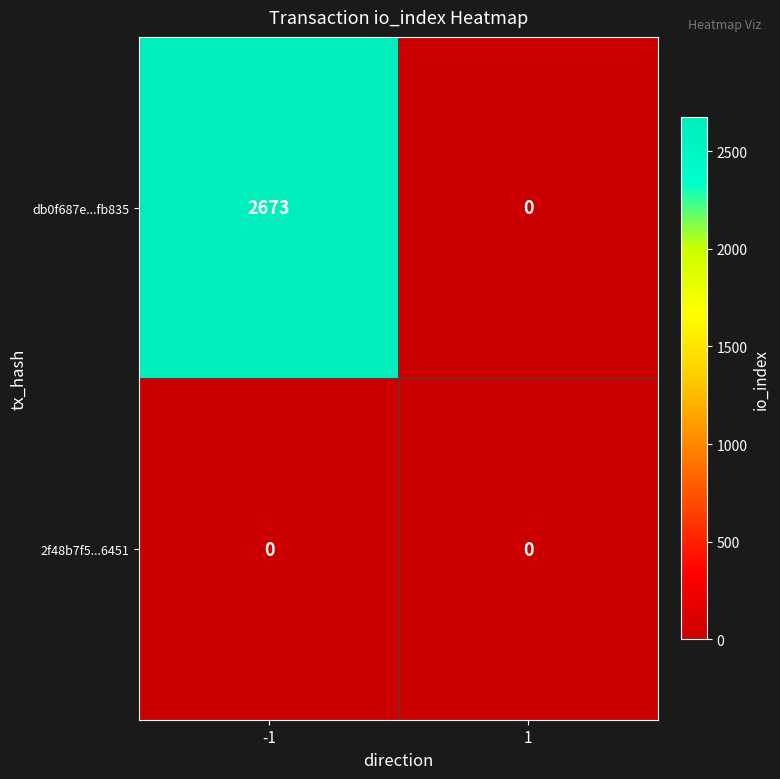

Reading left to right, list all the values displayed in this chart.

db0f687e...fb835: 2673	0
2f48b7f5...6451: 0	0